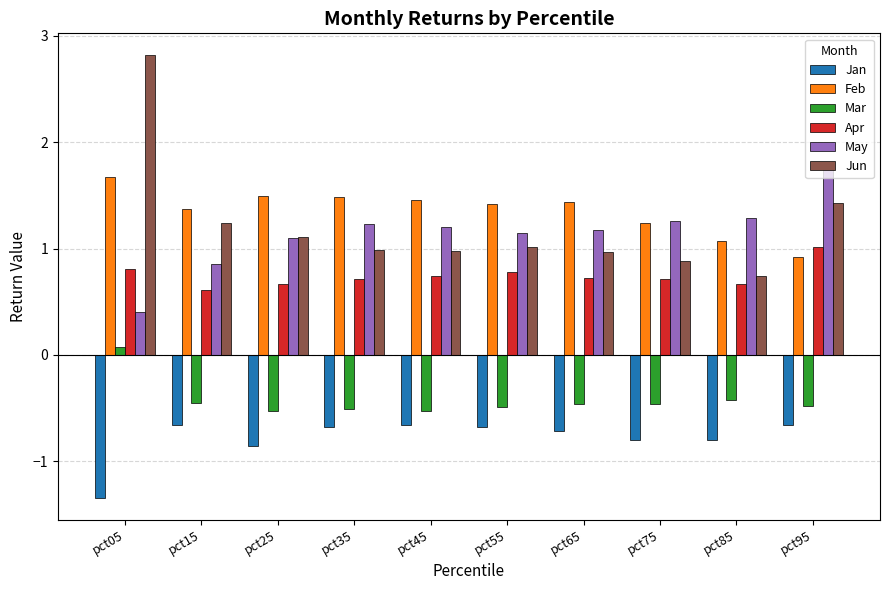

How many bars are there in each group?

6